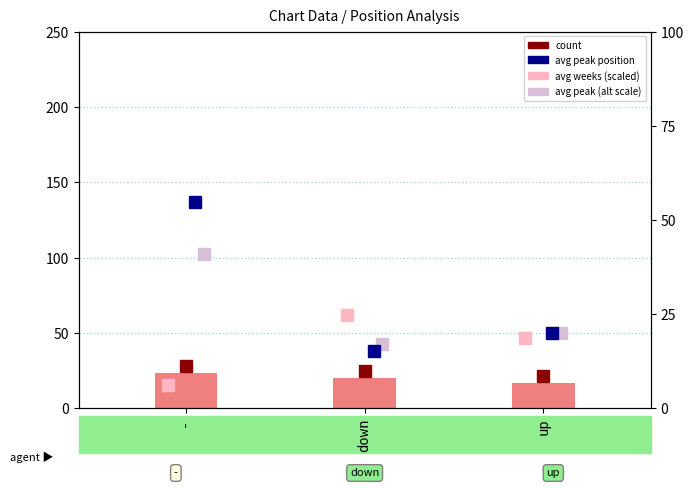

What is the label of the 3rd bar from the left?

up